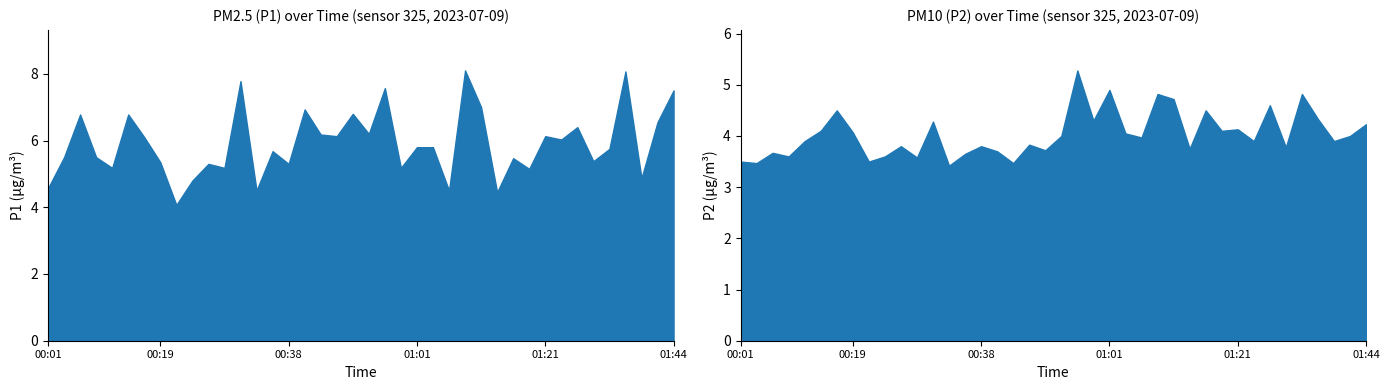

What is the minimum value for P1?

4.1